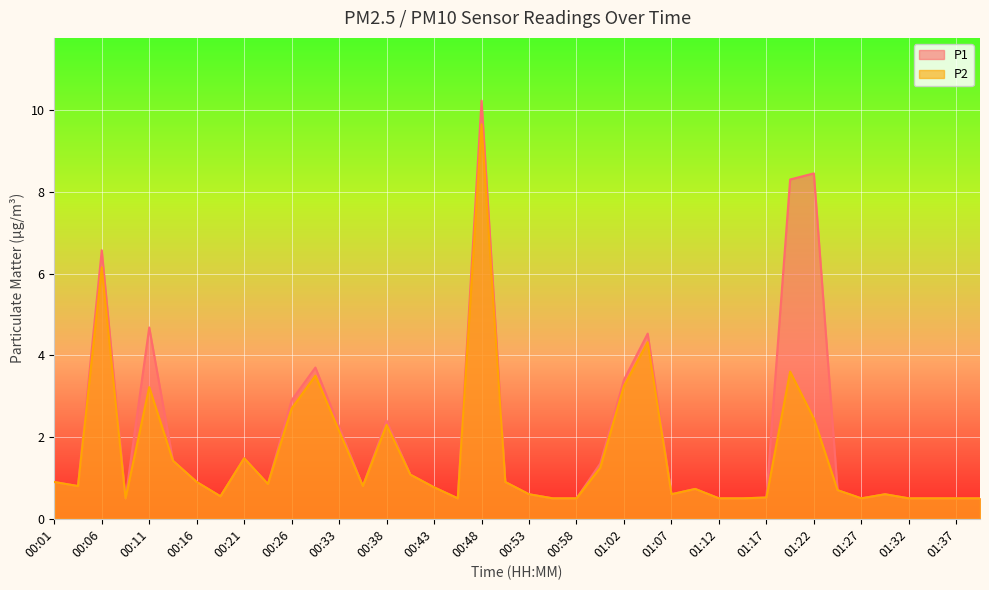

At which category does the chart reach its minimum across all series?

00:08